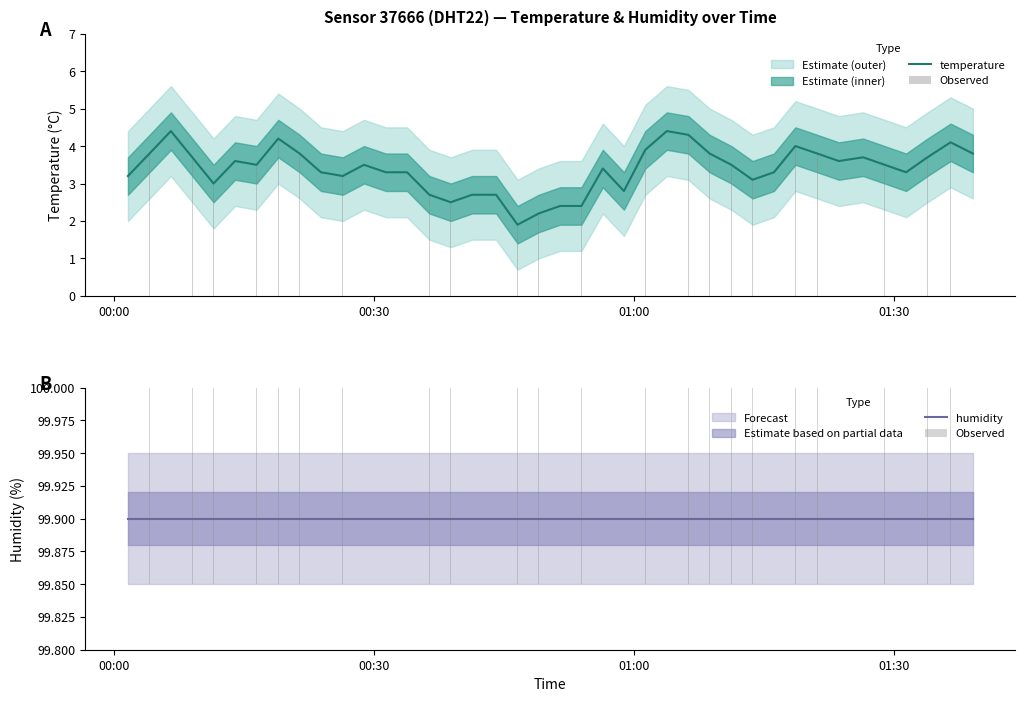

What is the highest value of the temperature series?

4.4